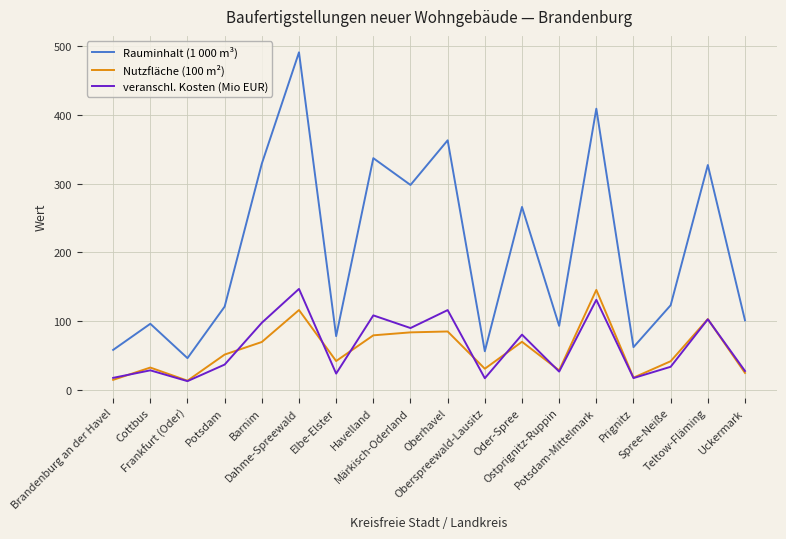

True or false: Rauminhalt (1 000 m³) and Nutzfläche (100 m²) cross at least once.

False